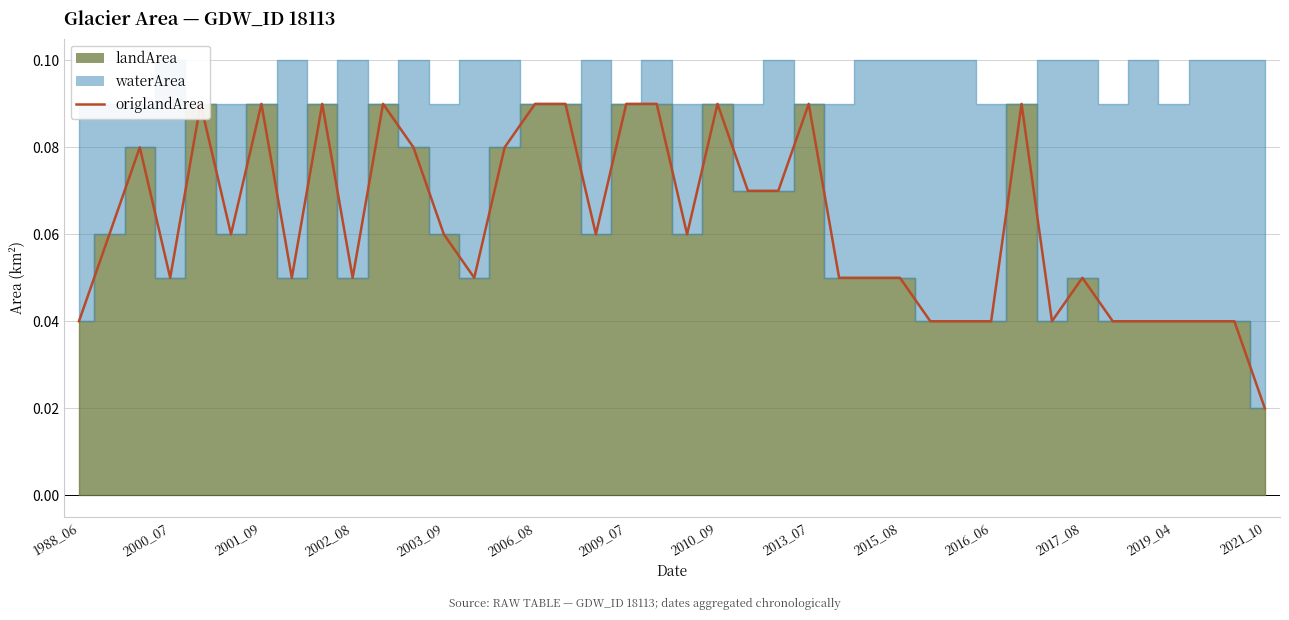

What is the difference between the maximum and minimum values?

0.1